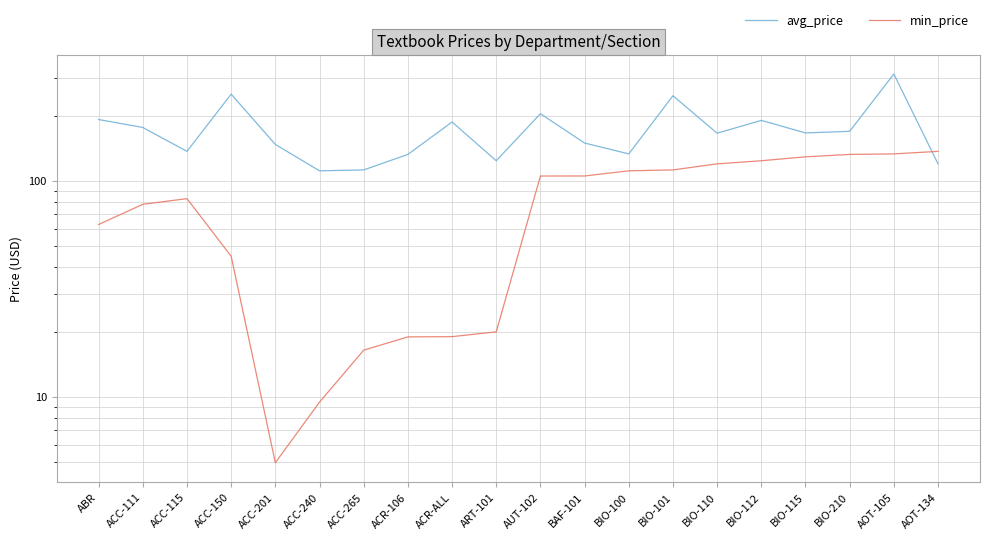

What is the lowest value of the avg_price series?

111.4